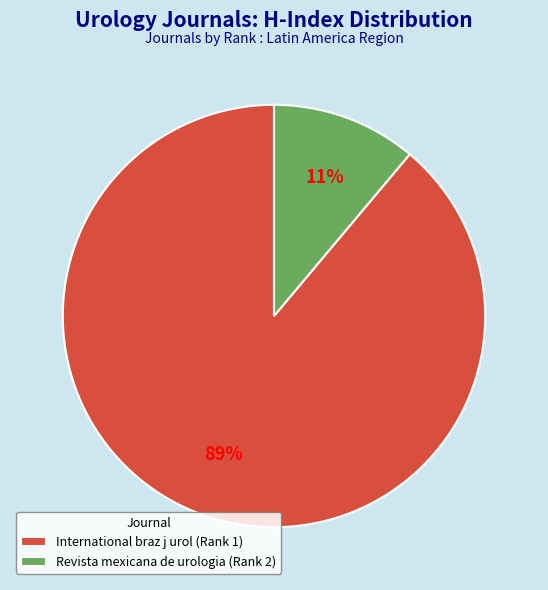

What percentage is the Revista mexicana de urologia (Rank 2) slice, to the nearest percent?

11%